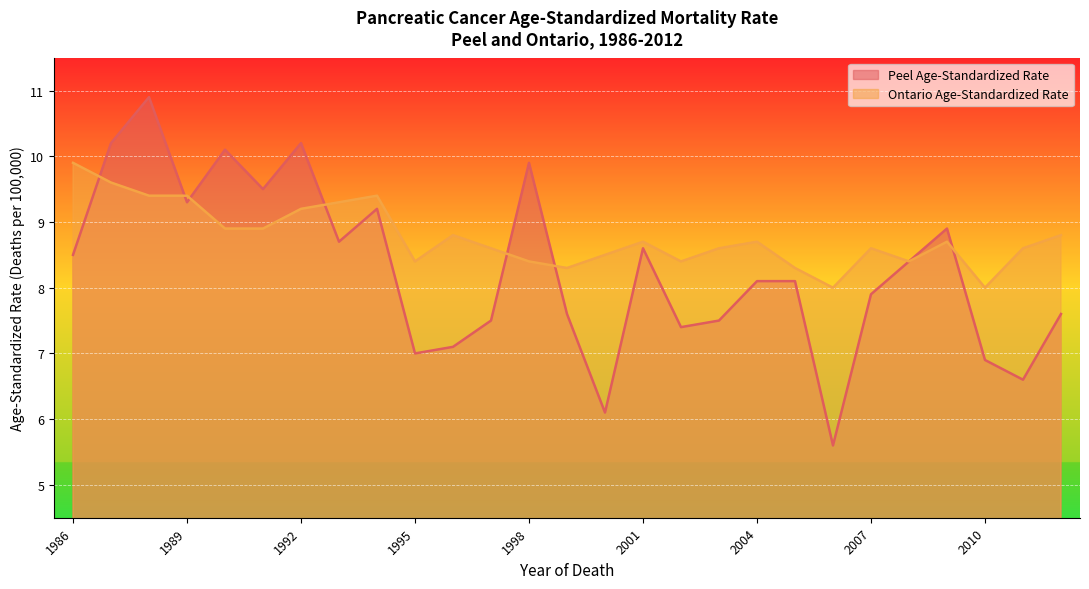

At which label does Peel Age-Standardized Rate reach its peak?

1988